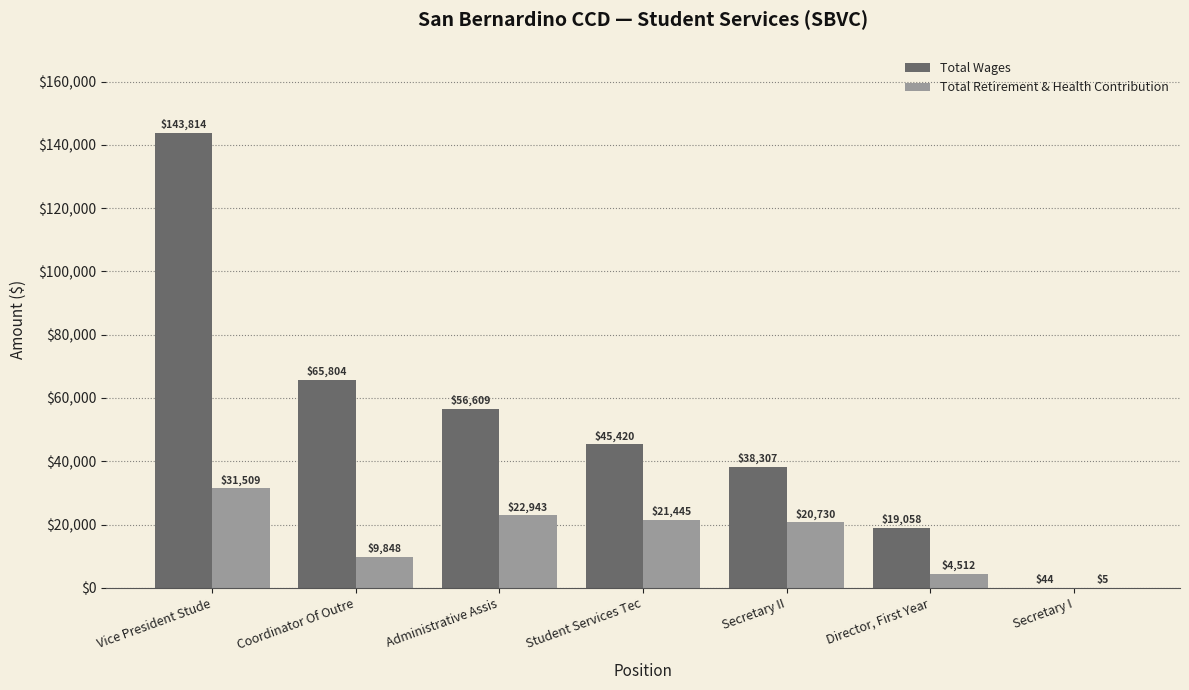

What is the maximum value shown in the chart?

143814